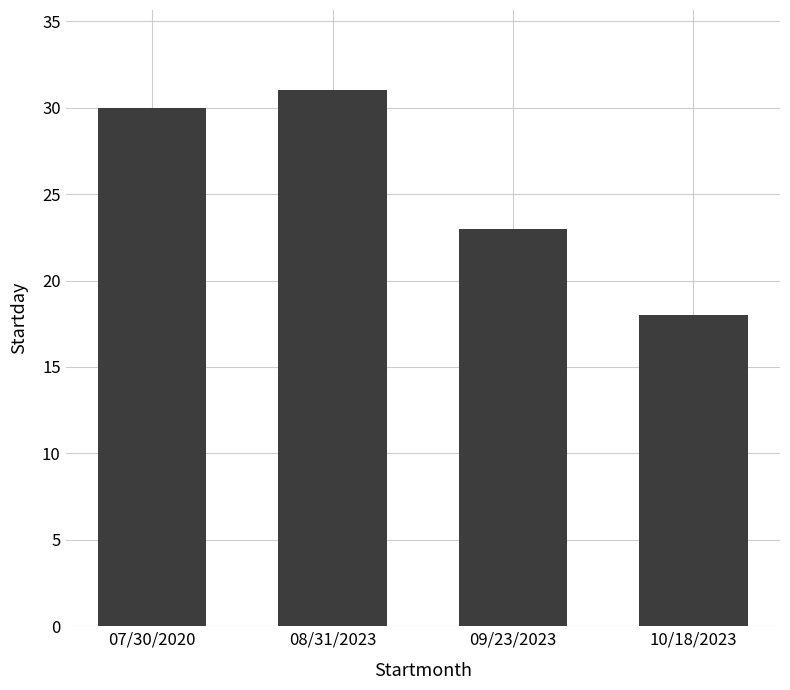

The value at 07/30/2020 is 47. True or false?

False